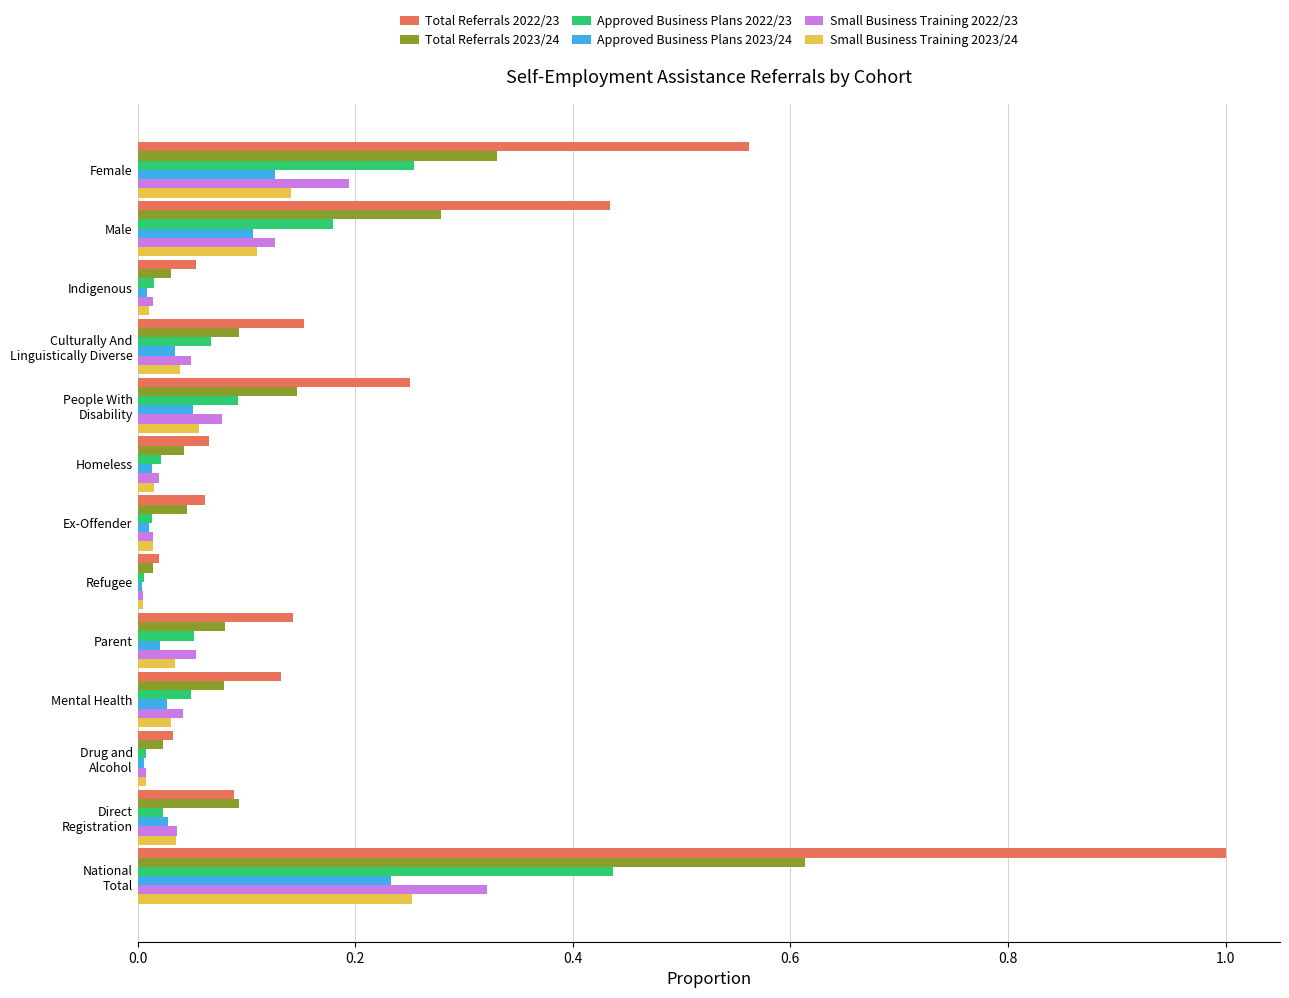

Which series has the widest spread of values?

Total Referrals 2022/23